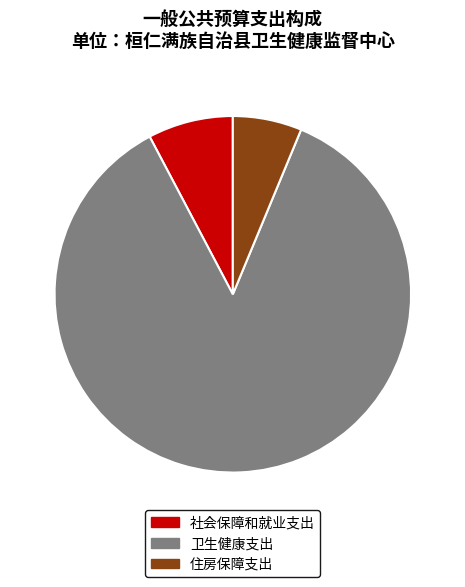

Count the number of slices in the pie.

3